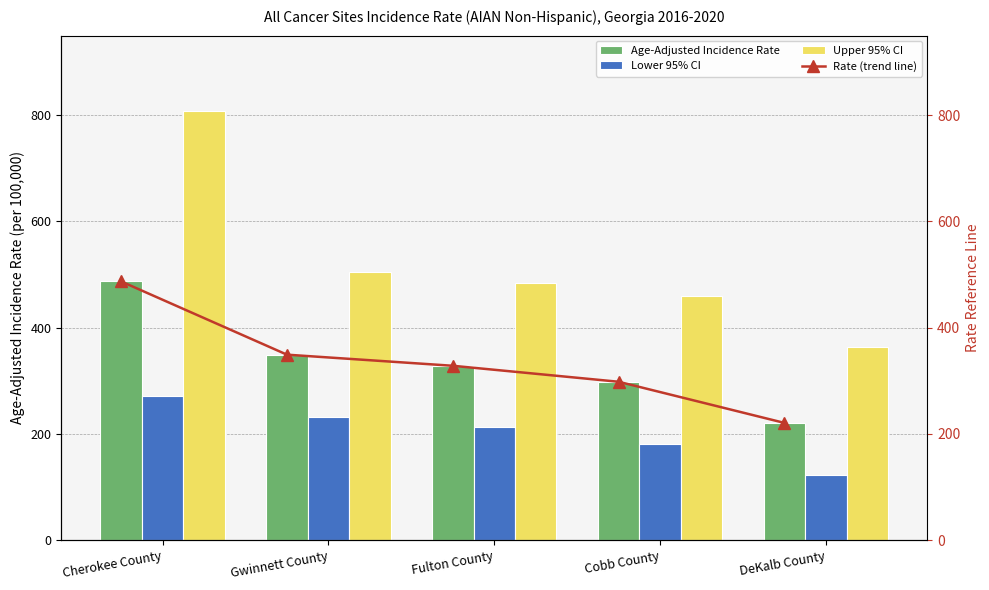

What is the difference between the second highest and minimum values in the Lower 95% CI series?

108.9